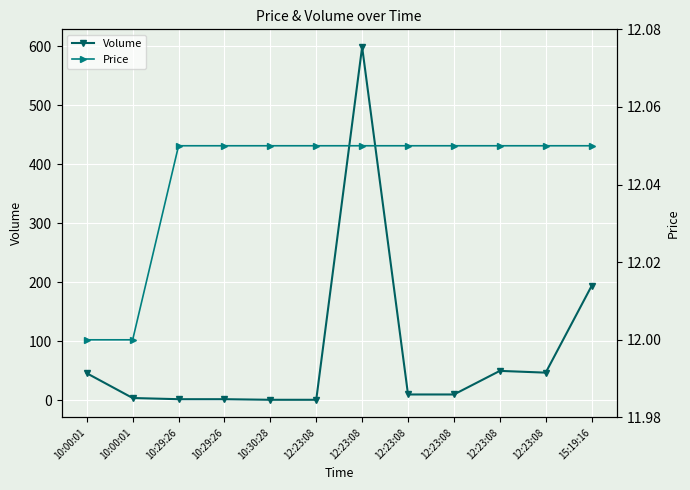

Reading left to right, transcribe all the data shown in this chart.

Volume: 46.0	4.0	2.0	2.0	1.0	1.0	599.0	10.0	10.0	50.0	47.0	194.0
Price: 12.0	12.0	12.1	12.1	12.1	12.1	12.1	12.1	12.1	12.1	12.1	12.1